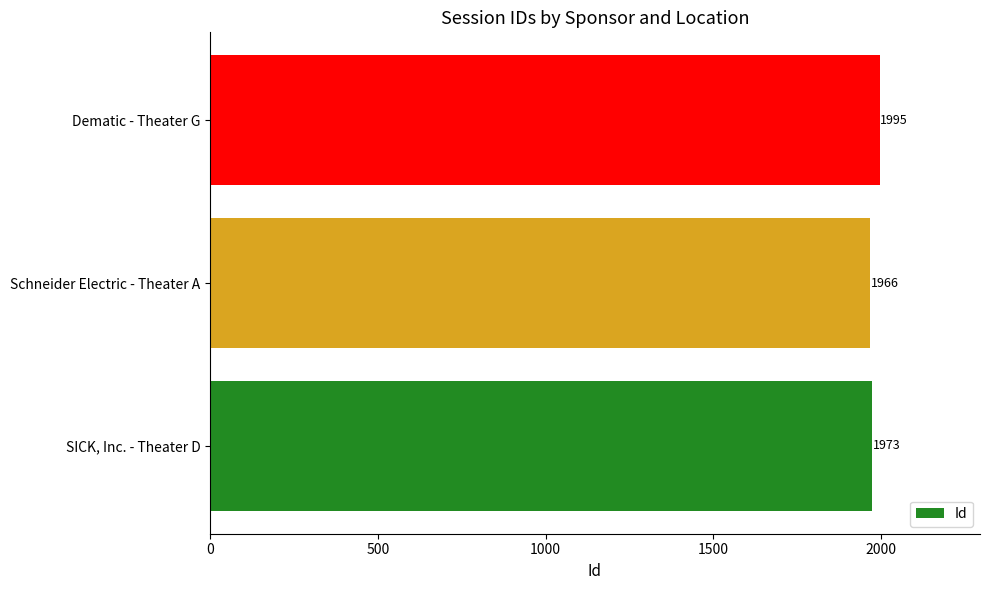

Is it true that the value at Schneider Electric - Theater A is 1966?

True